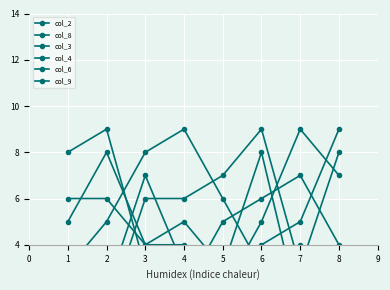

What are all the series names shown in the legend?

col_2, col_8, col_3, col_4, col_6, col_9